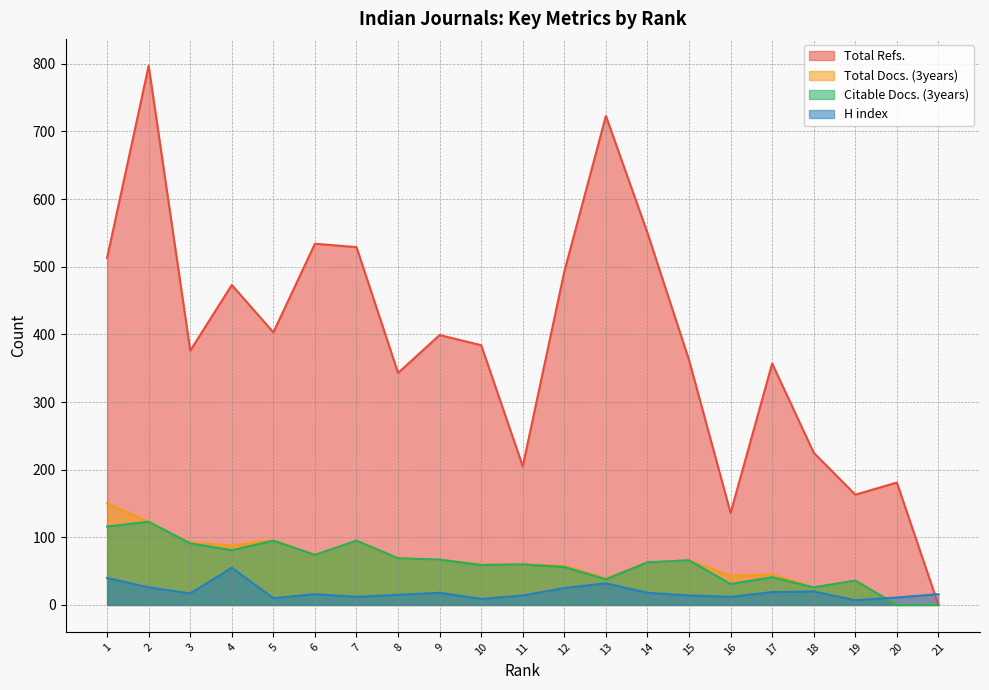

How many series are shown in this chart?

4